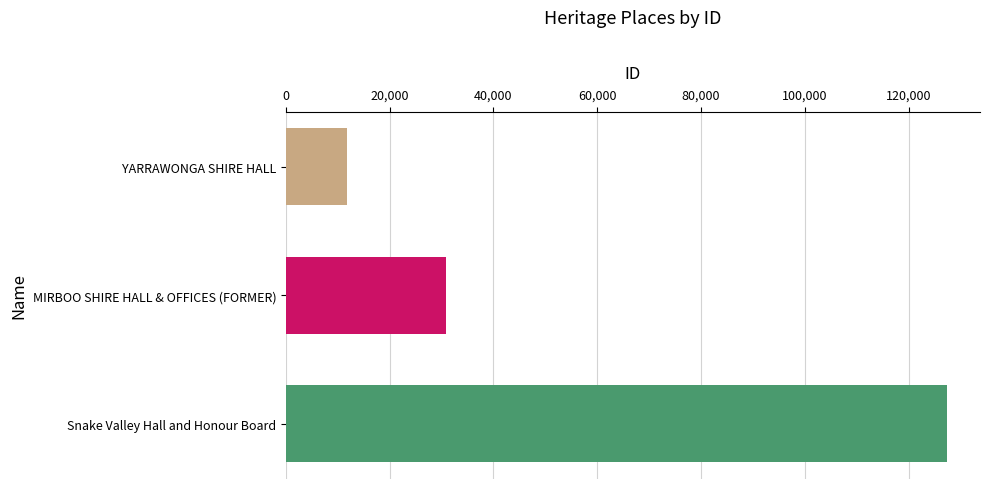

How many bars are there in total?

3